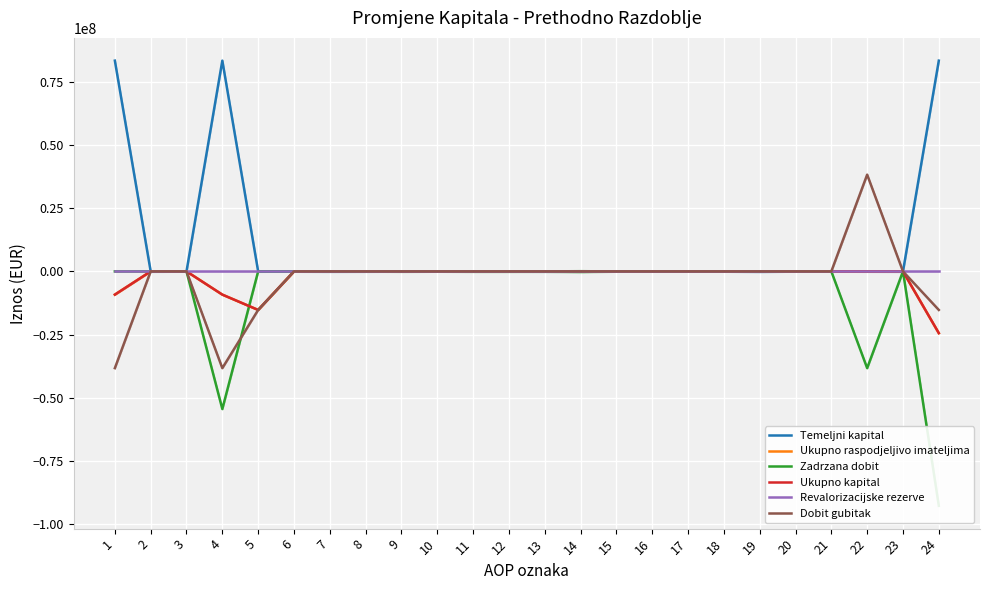

In Ukupno kapital, how many points are lower than both neighbors (excluding endpoints)?

3